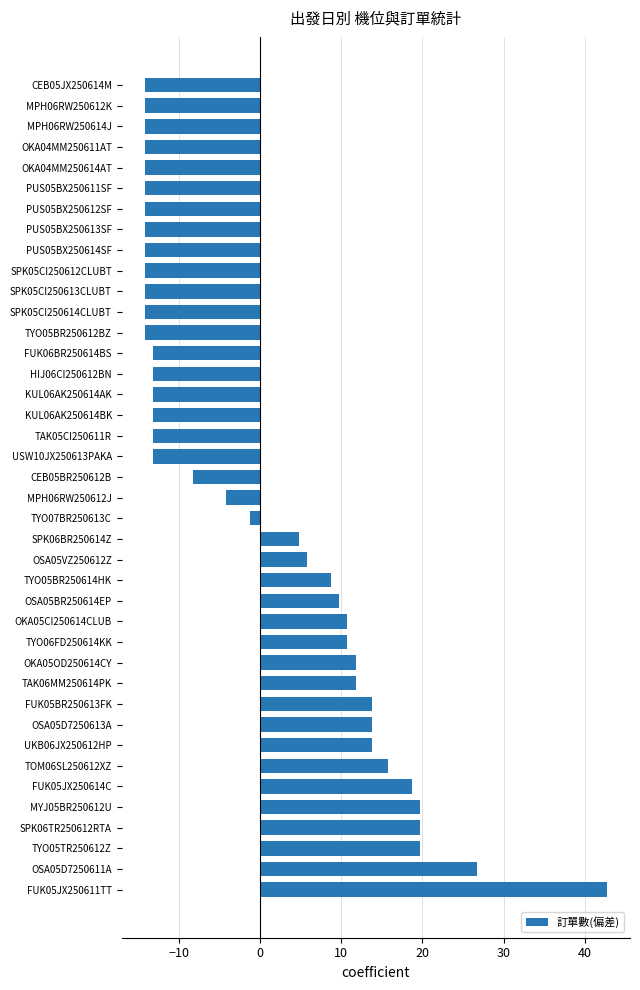

Does the chart contain any negative values?

Yes